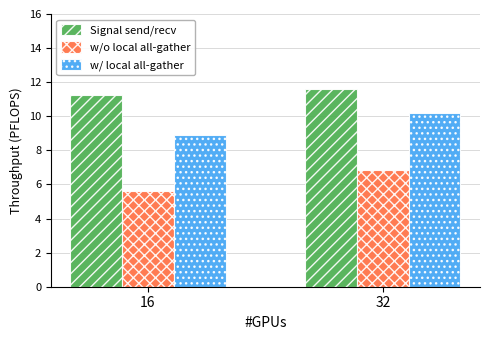

The value of Signal send/recv at 16 is 11.2. True or false?

True